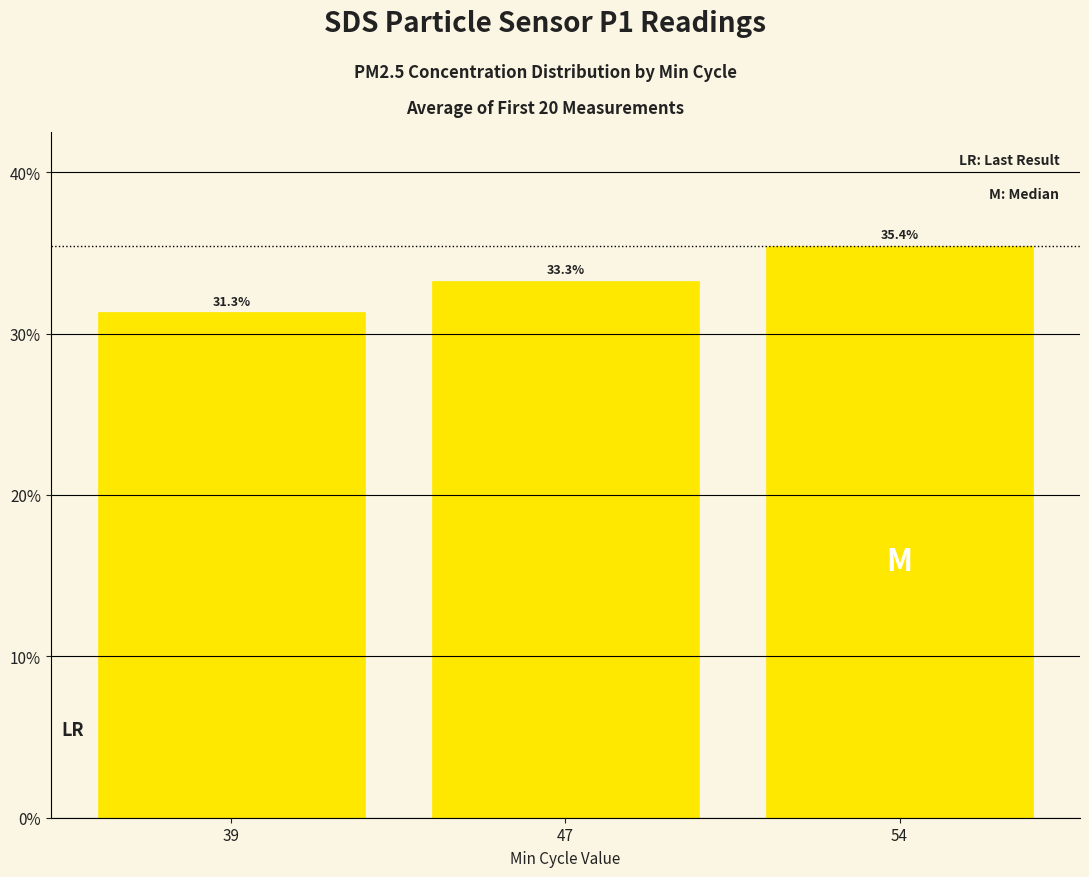

The value at 39 is 31.3. True or false?

True